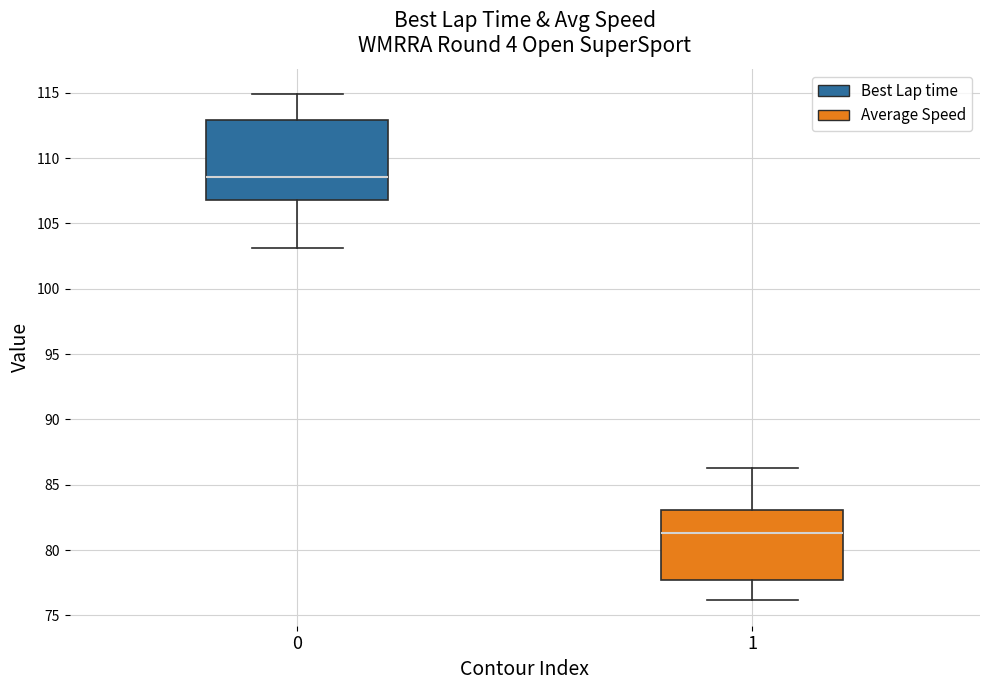

Where does the upper whisker of the box at x = 0 end on the y-axis? The values are not printed on the chart, so give them approximately, as read against the axis.

115.0